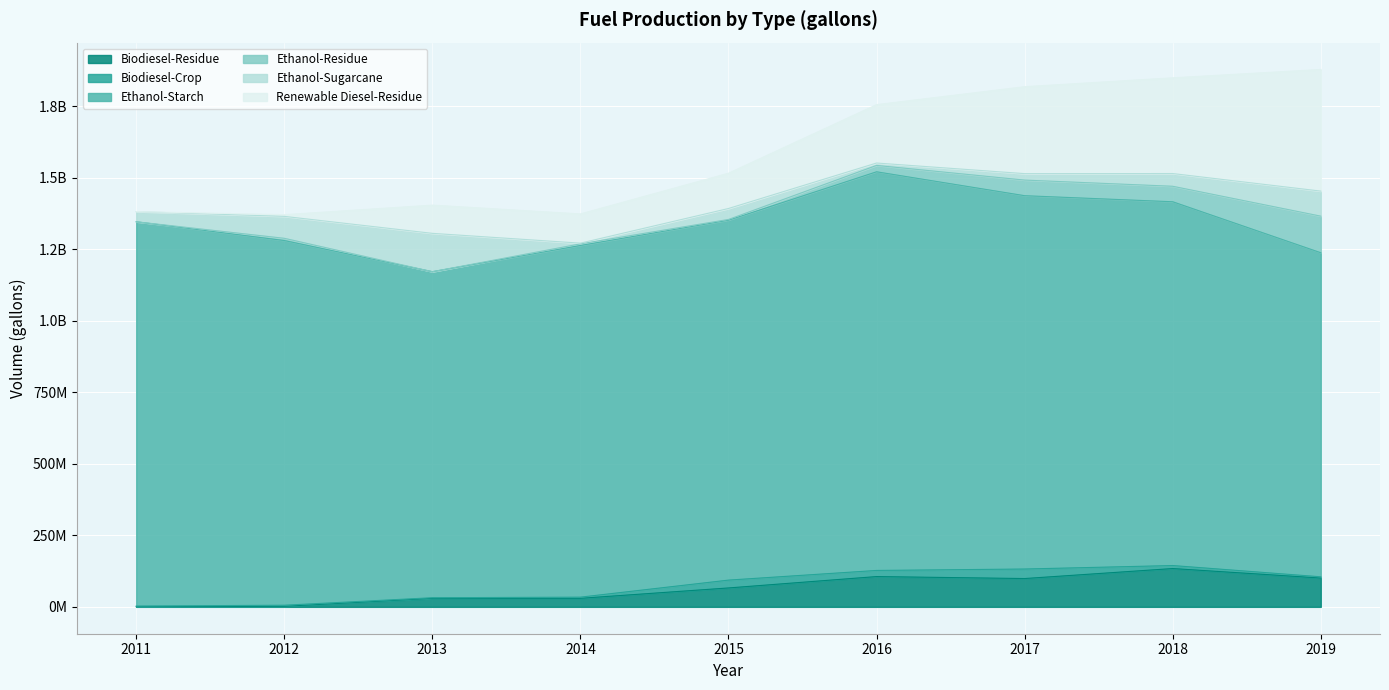

What are all the series names shown in the legend?

Biodiesel-Residue, Biodiesel-Crop, Ethanol-Starch, Ethanol-Residue, Ethanol-Sugarcane, Renewable Diesel-Residue